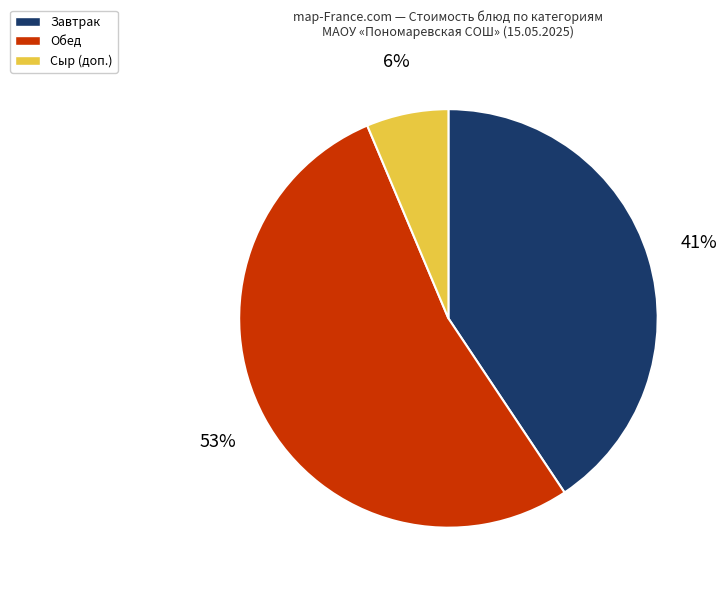

Is there a majority slice in this chart?

Yes